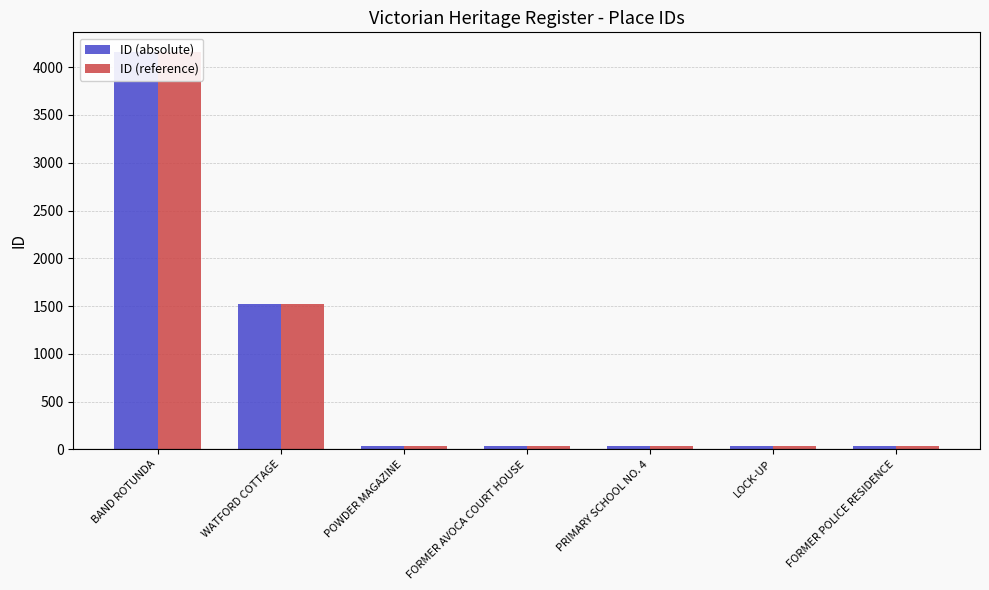

The value of ID (absolute) at FORMER POLICE RESIDENCE is 38. True or false?

True